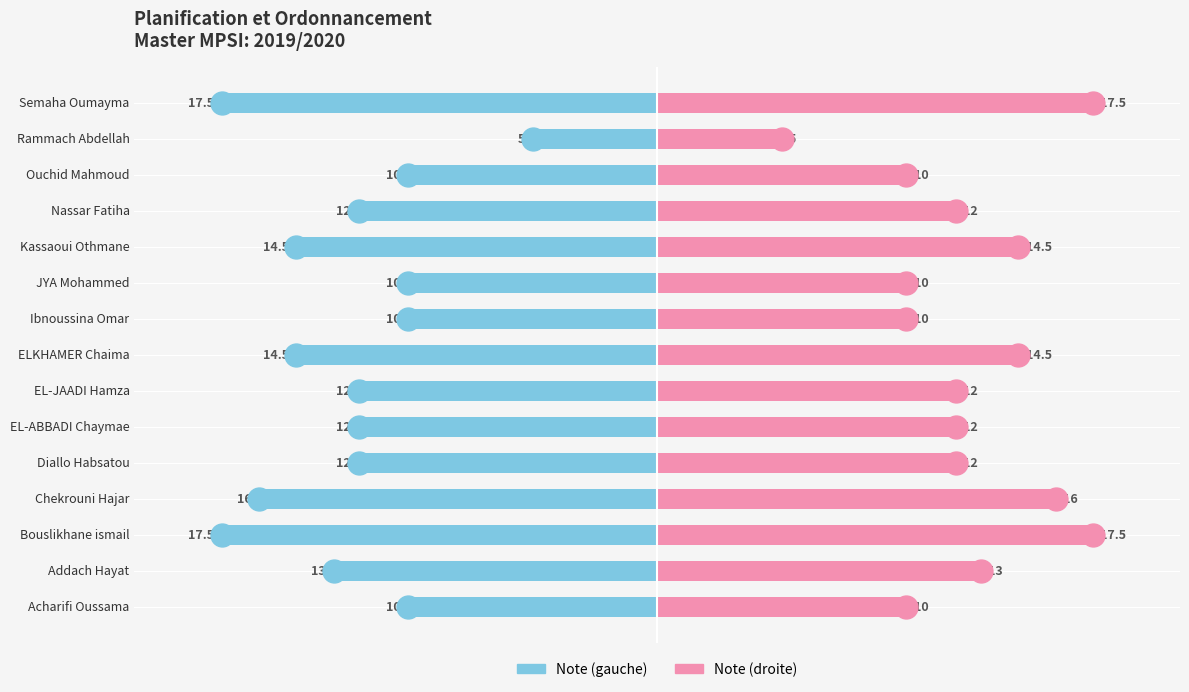

What is the average value of the Note (right) series?

12.4